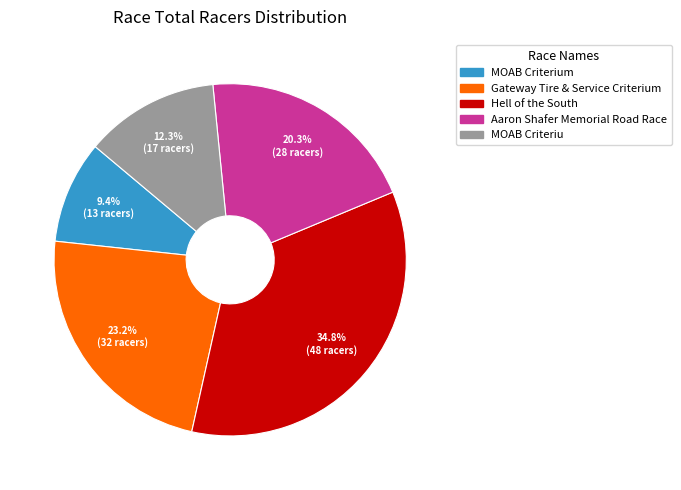

Is there a majority slice in this chart?

No